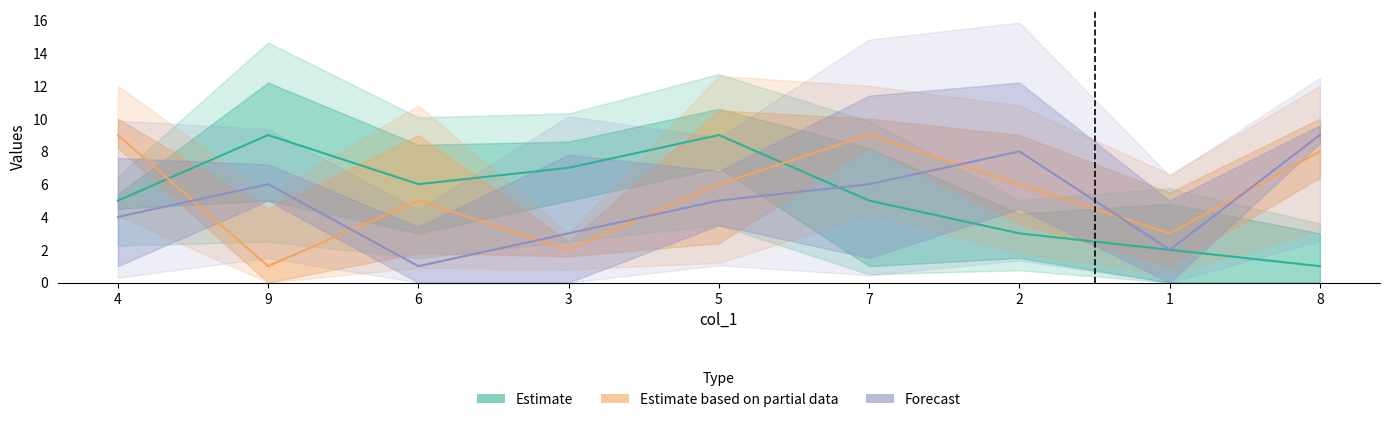

Where do Estimate based on partial data and Estimate first cross each other?

4 and 9